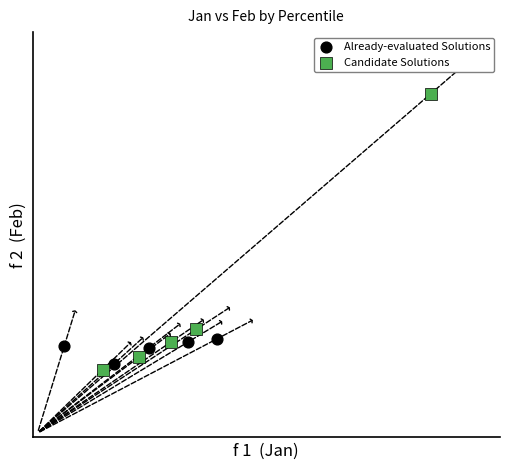

What are all the series names shown in the legend?

Already-evaluated Solutions, Candidate Solutions